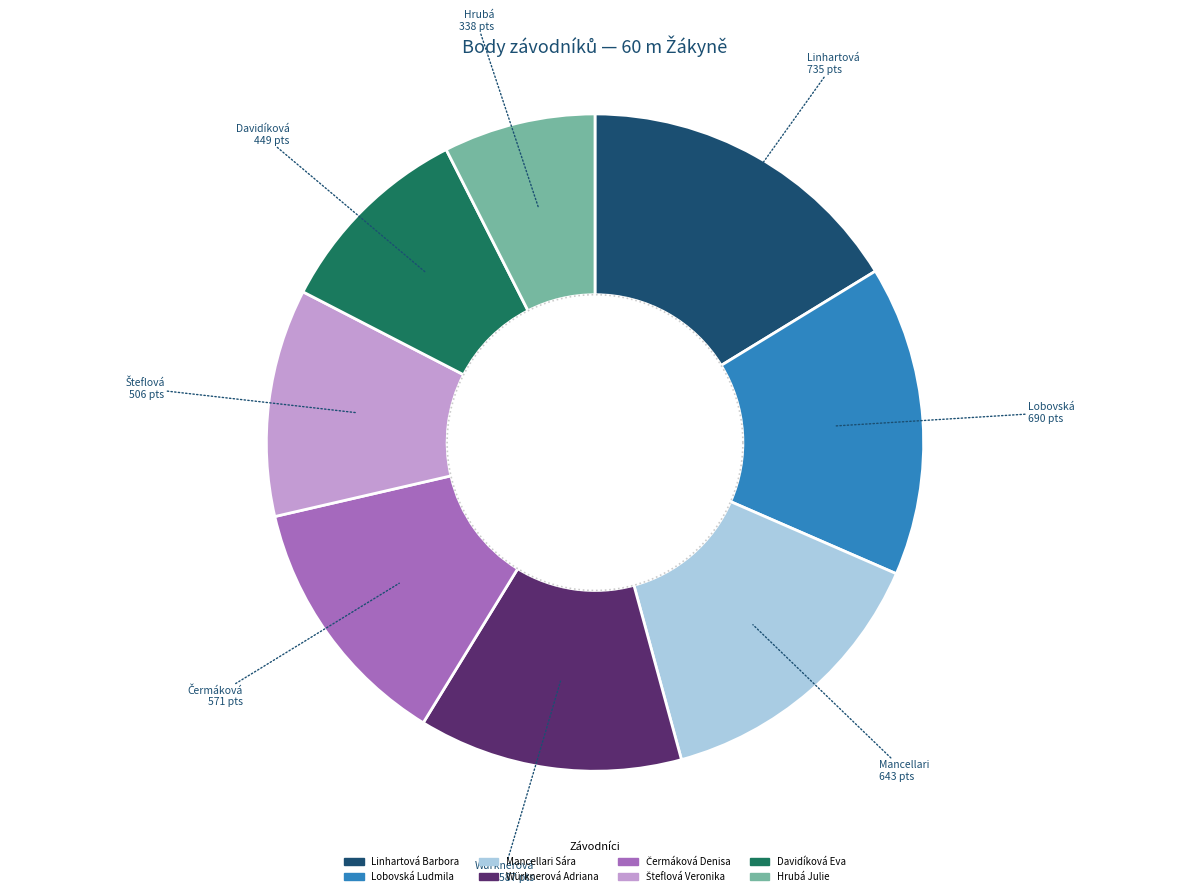

To the nearest percent, what percentage of the pie is Mancellari Sára?

14%